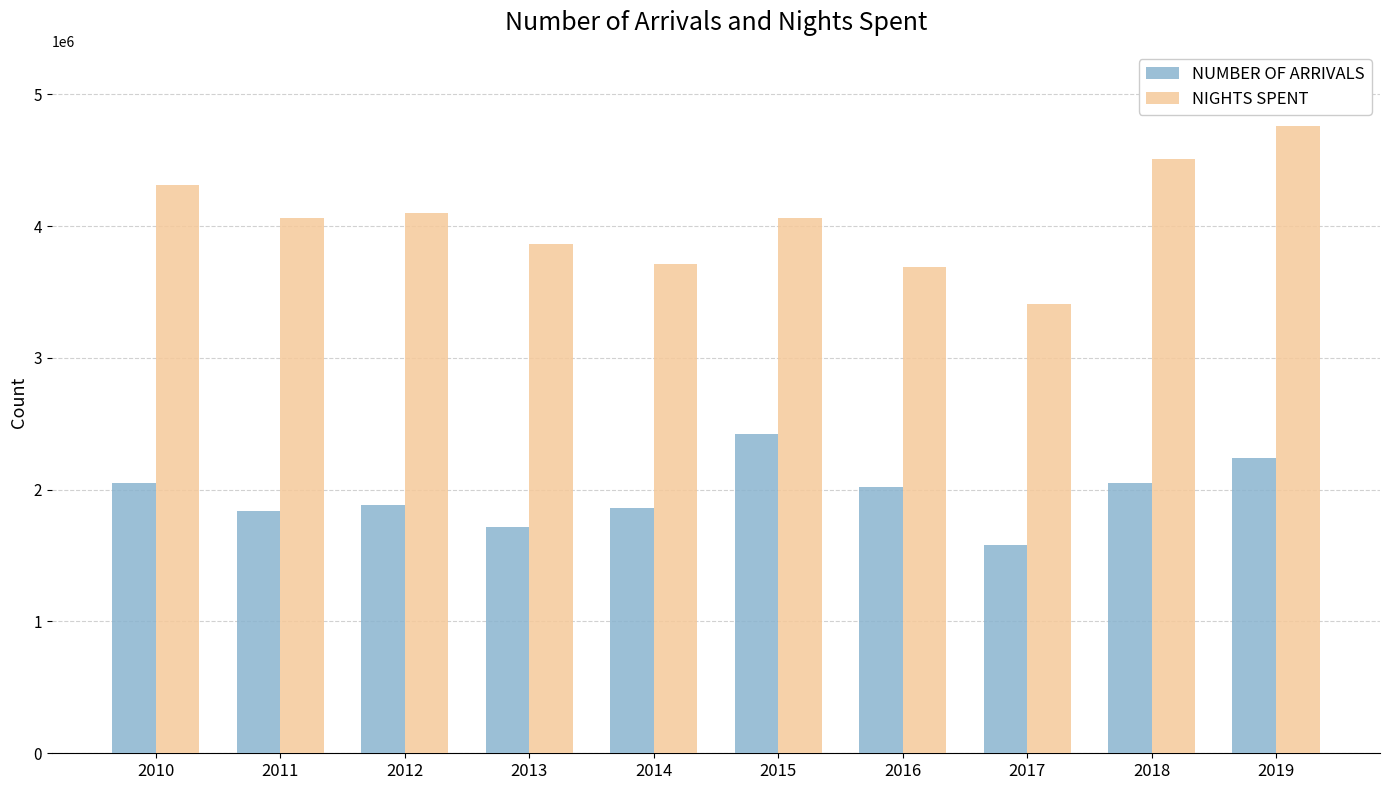

What is the maximum value shown in the chart?

4758060